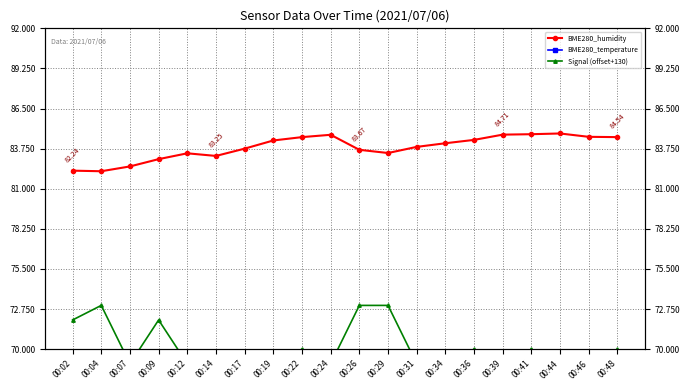

How many lines are shown in the chart?

3